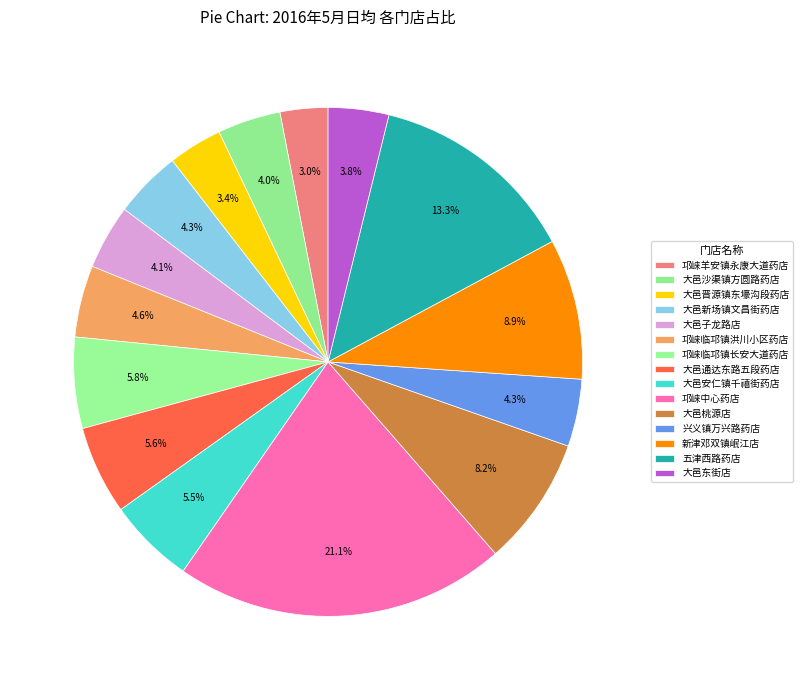

How many segments does this pie chart have?

15